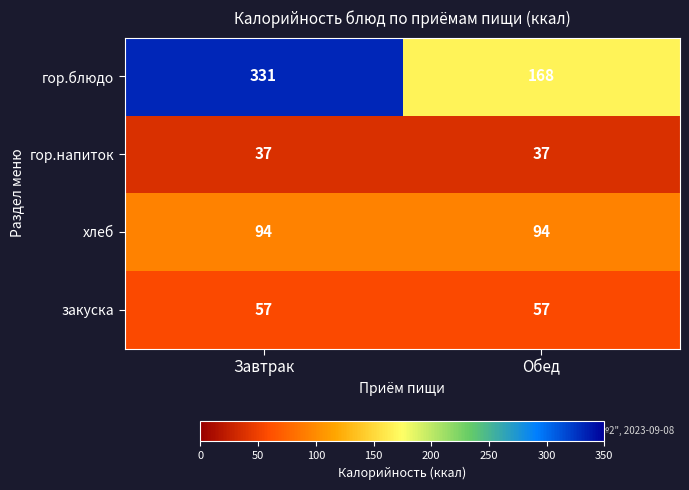

What is the average value of the закуска series?

57